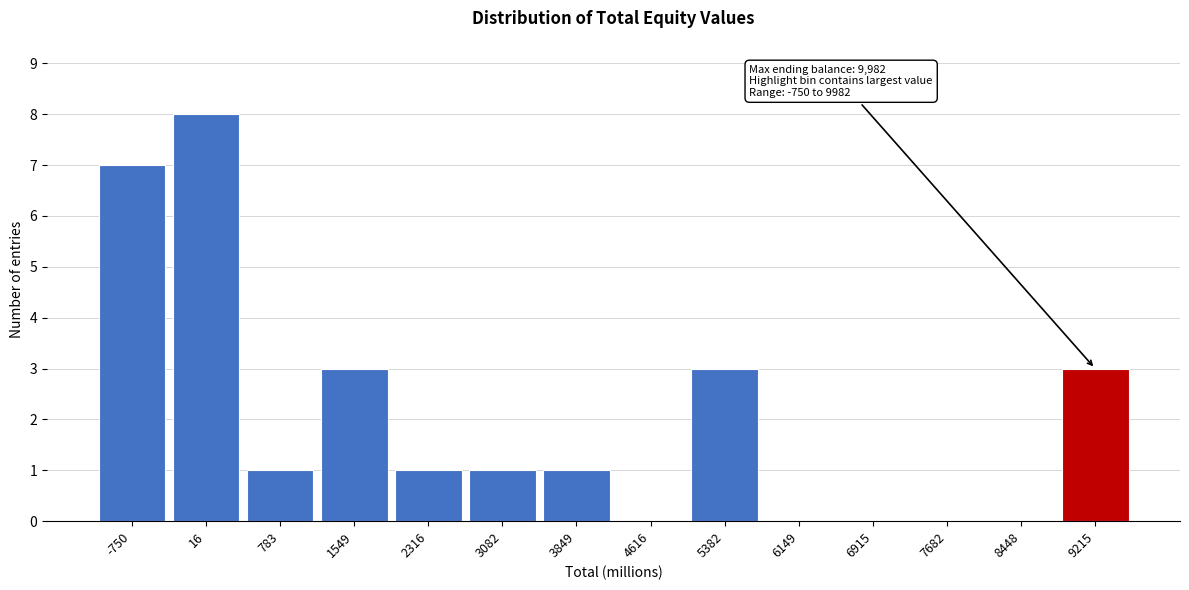

Reading left to right, extract all data points from this chart.

-750=7	16=8	783=1	1549=3	2316=1	3082=1	3849=1	4616=0	5382=3	6149=0	6915=0	7682=0	8448=0	9215=3